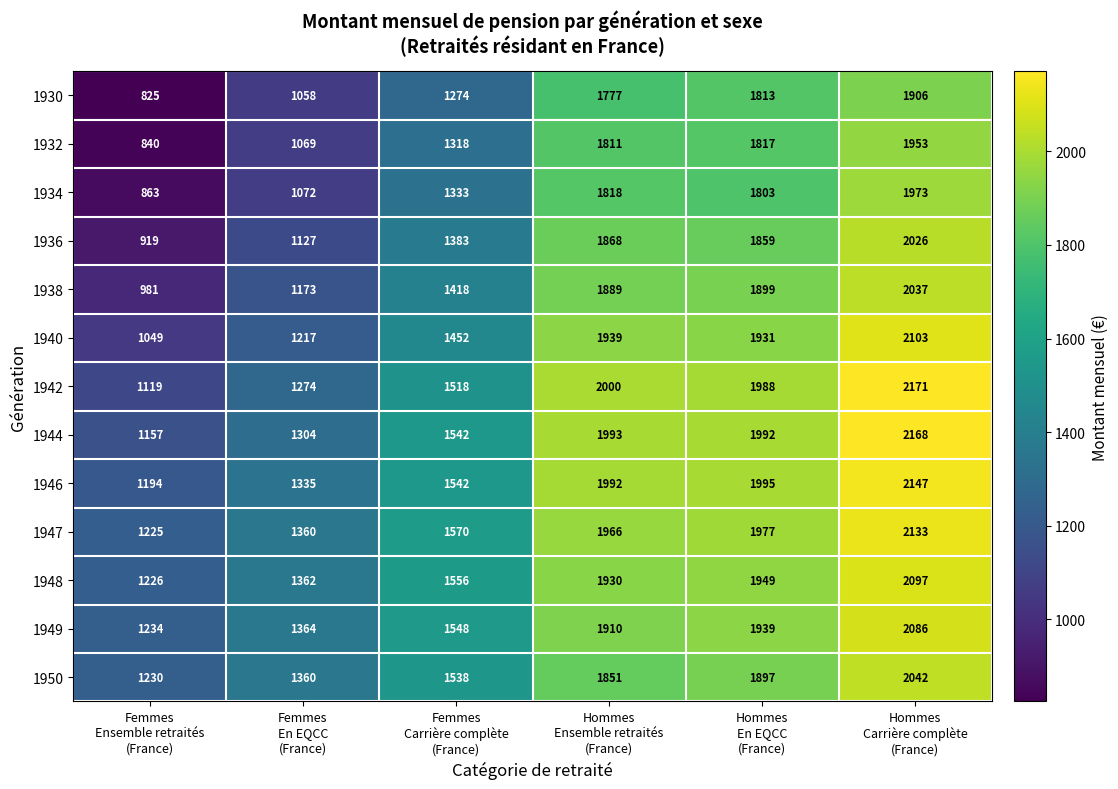

What is the difference between the second highest and minimum values in the 1950 series?

667